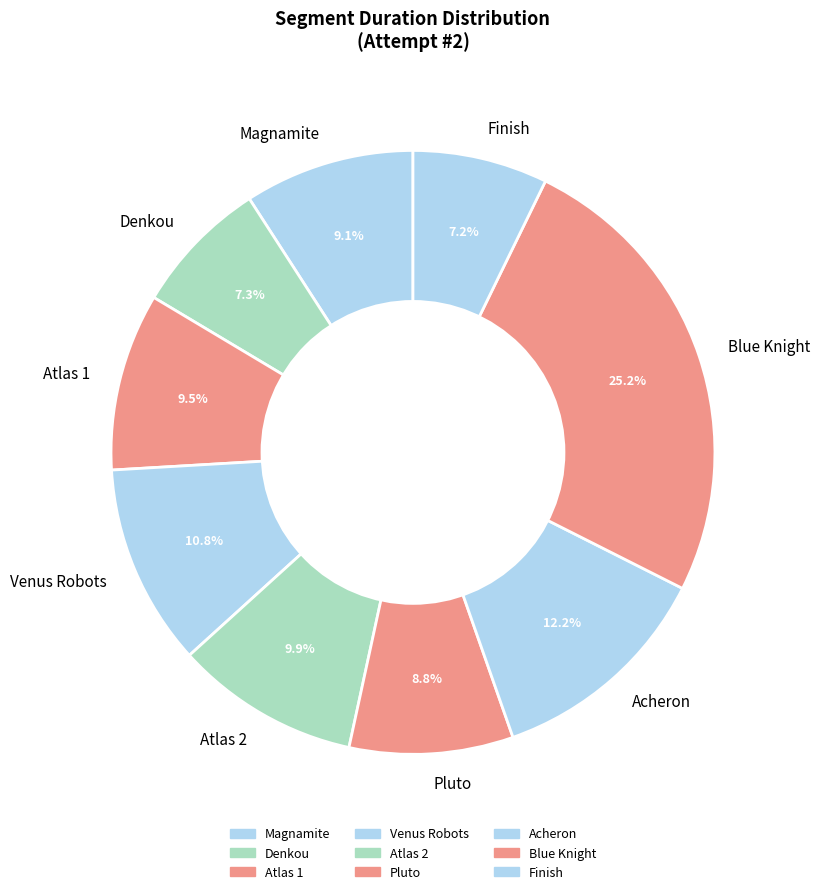

Which category has the biggest portion of the pie?

Blue Knight